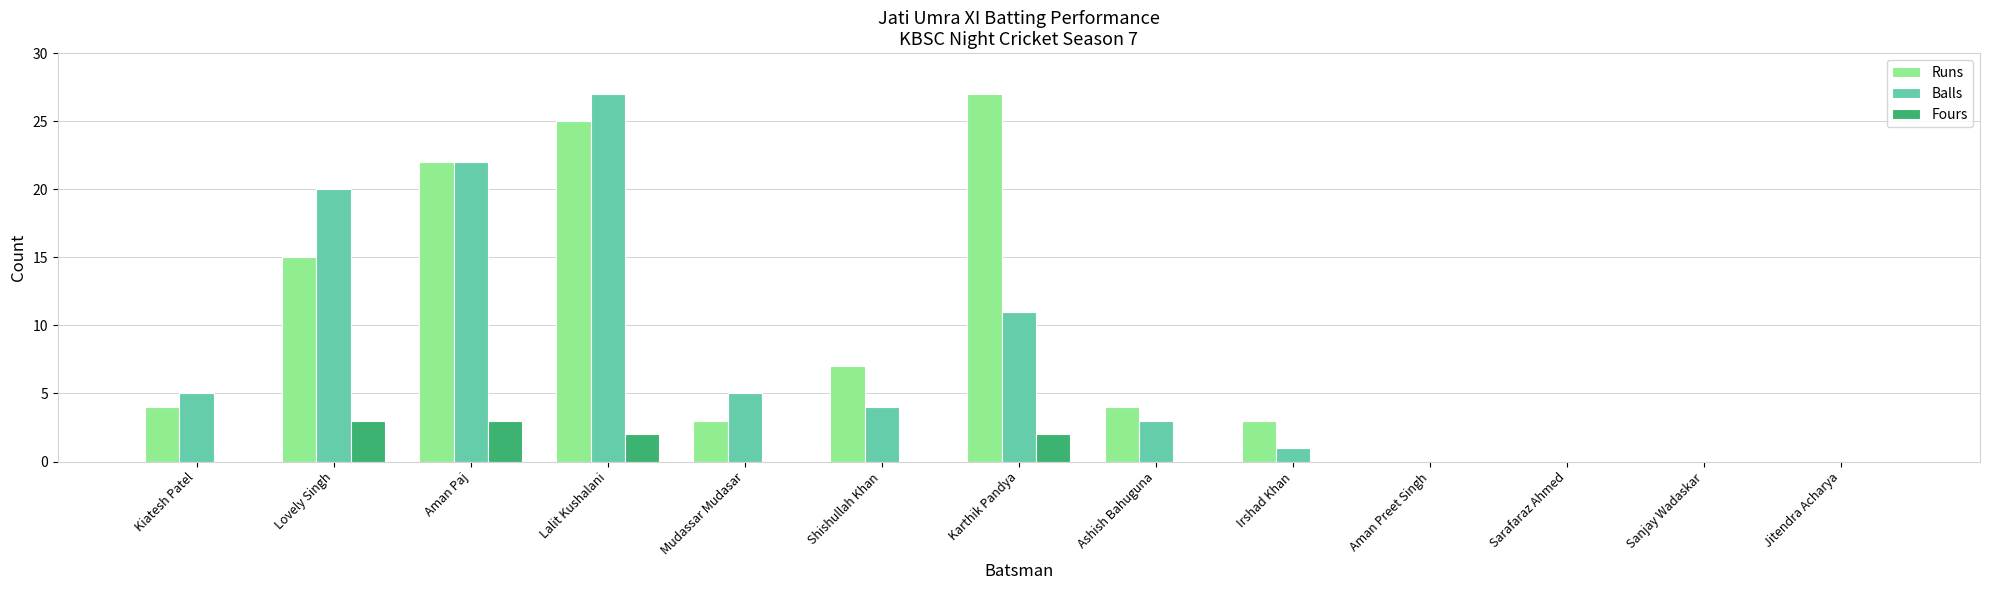

What is the sum of the Balls values at Lalit Kushalani and Sanjay Wadaskar?

27